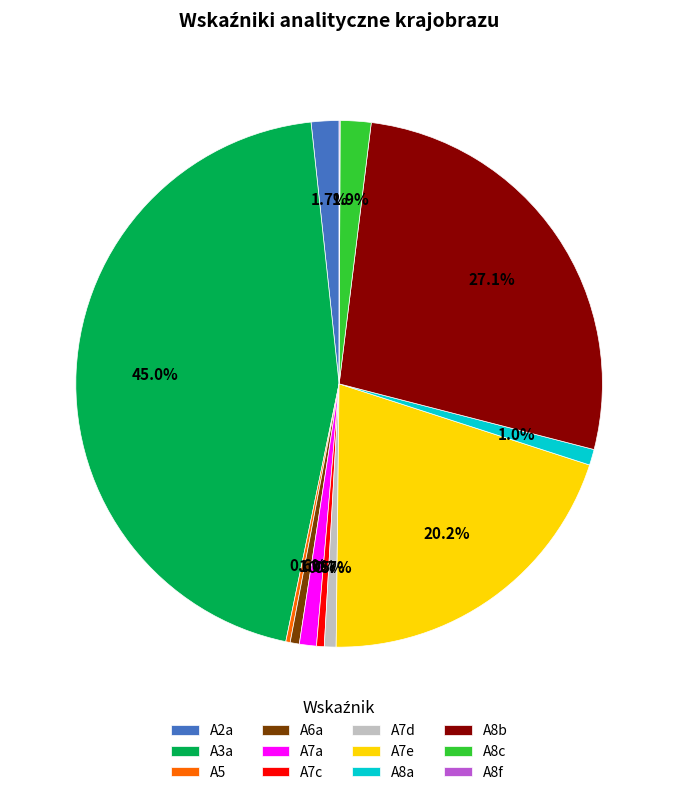

What is the largest slice in the pie chart?

A3a